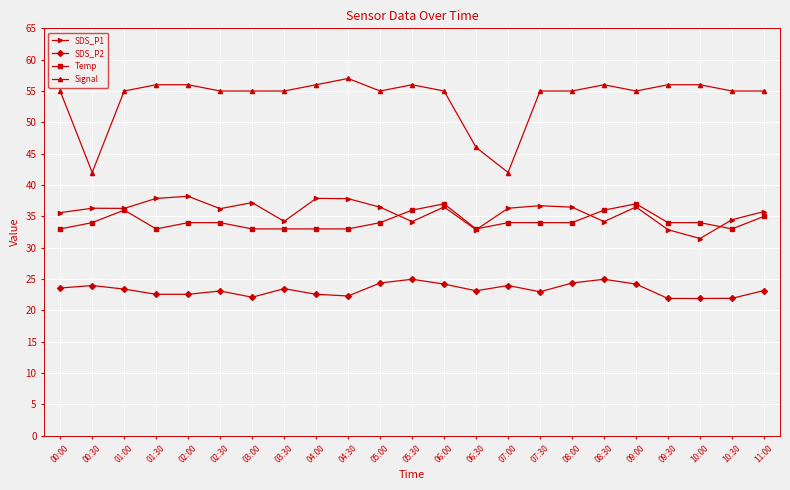

True or false: Signal has more than 0 points higher than both neighbors.

True